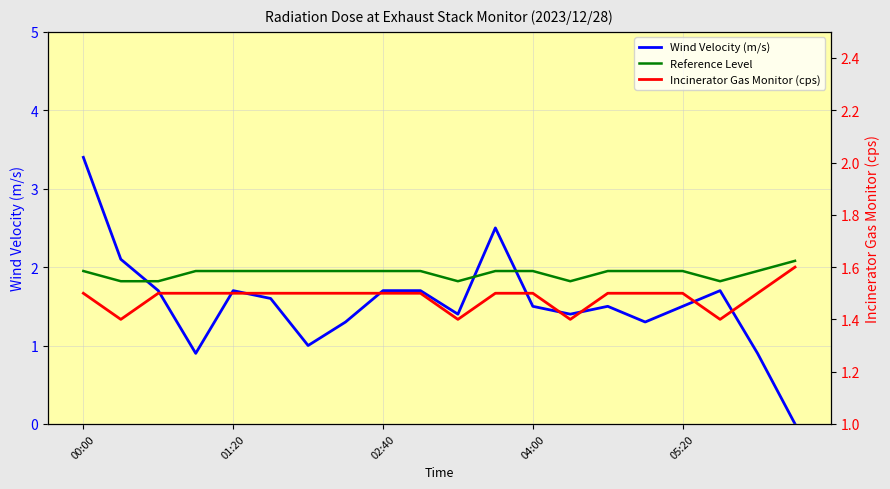

At which label does Incinerator Gas Monitor (cps) reach its peak?

19